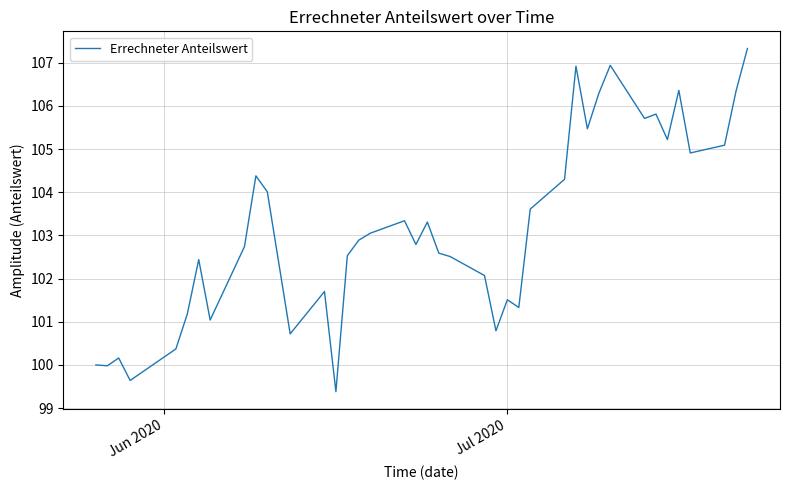

What is the minimum value shown in the chart?

99.4